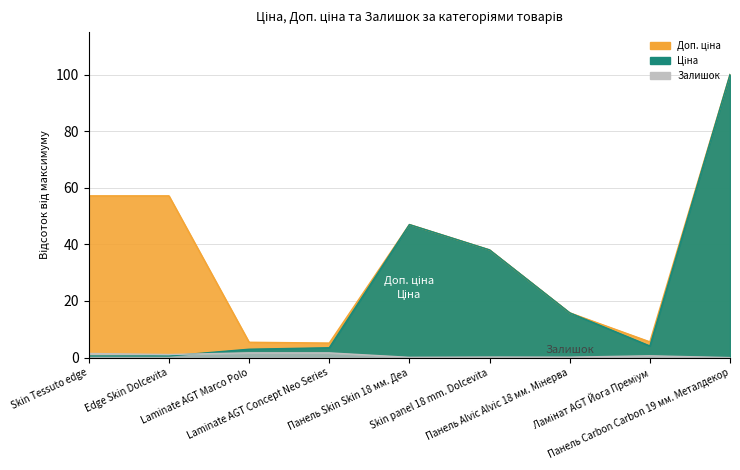

List the series in order of their peak value, highest first.

Ціна, Доп. ціна, Залишок